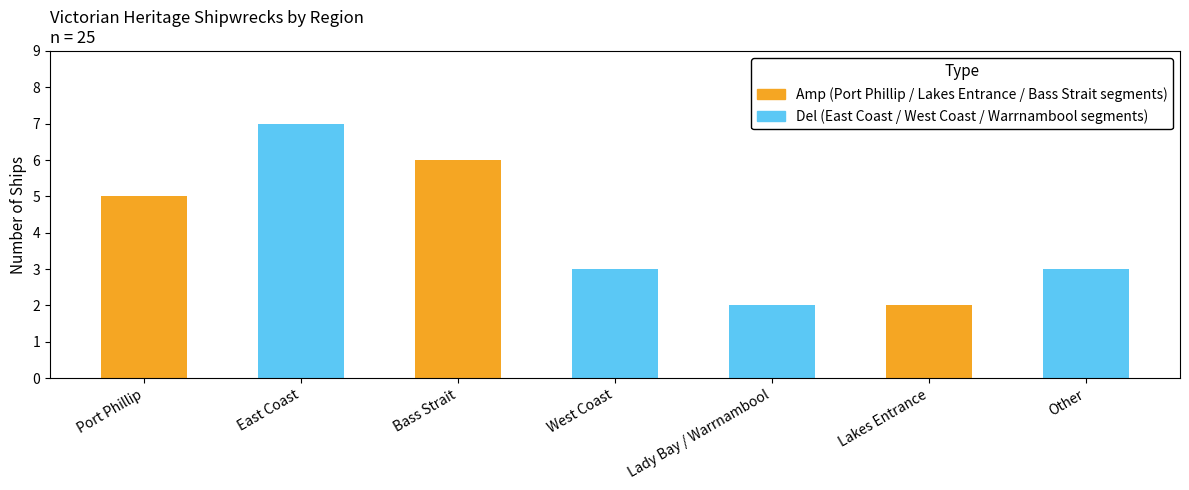

Approximately how many times larger is the value at Lakes Entrance compared to Port Phillip?

0.4